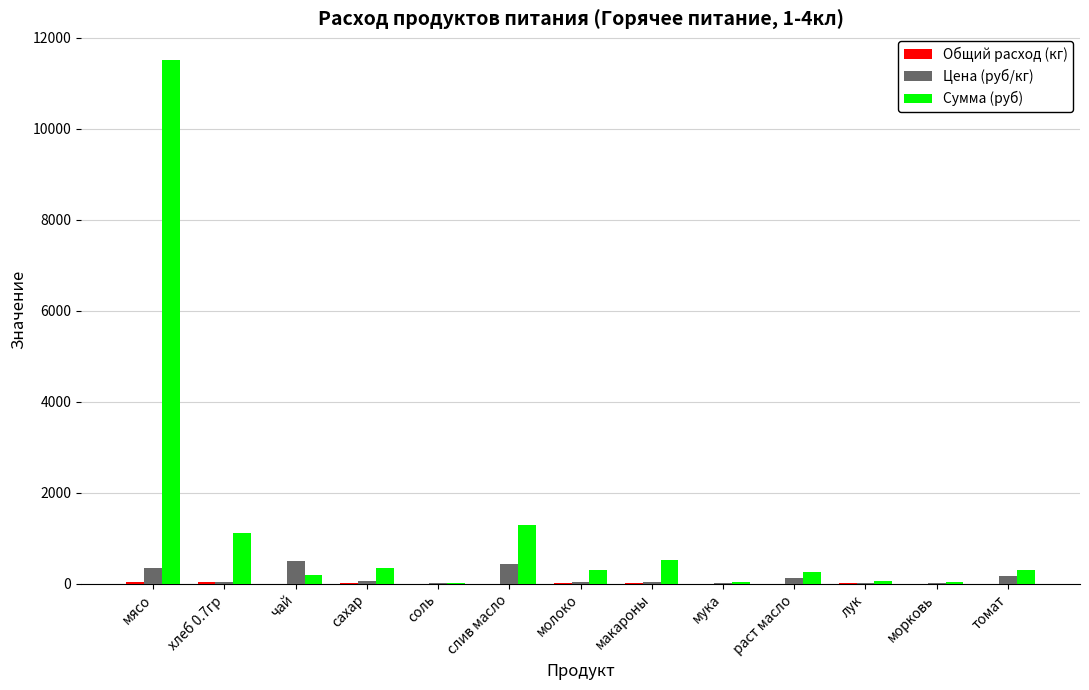

Which category has the highest value in the Сумма (руб) series?

мясо